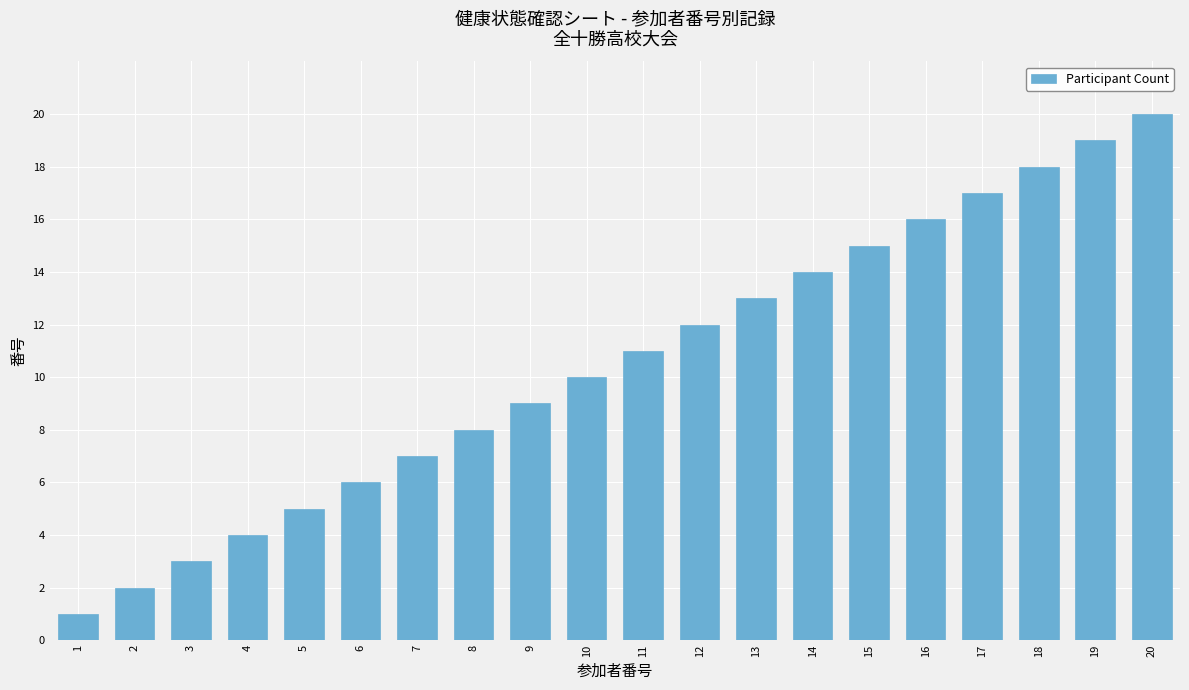

Reading left to right, list all the values displayed in this chart.

1	2	3	4	5	6	7	8	9	10	11	12	13	14	15	16	17	18	19	20